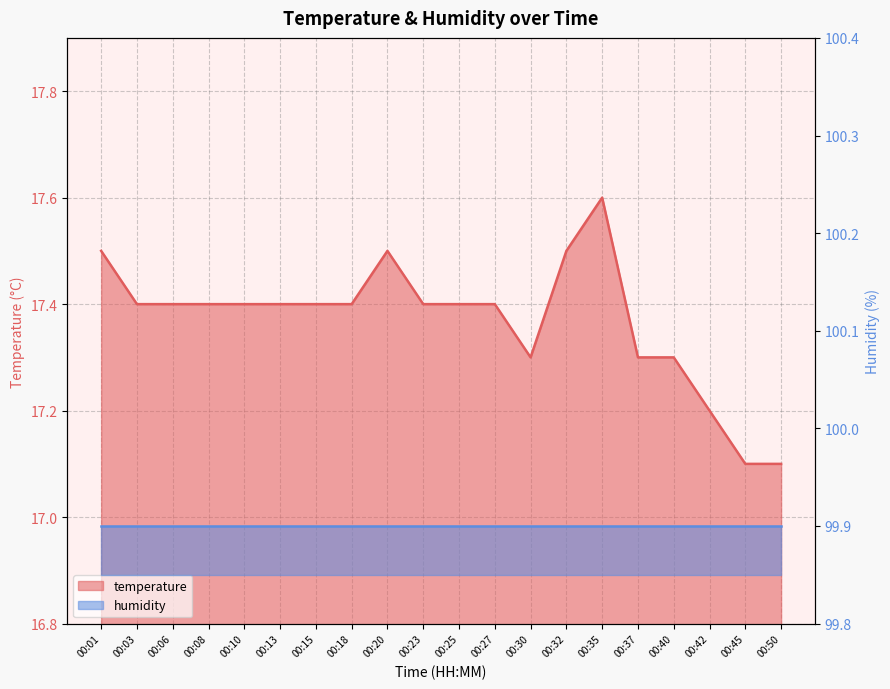

The value at 00:35 is 27.4. True or false?

False